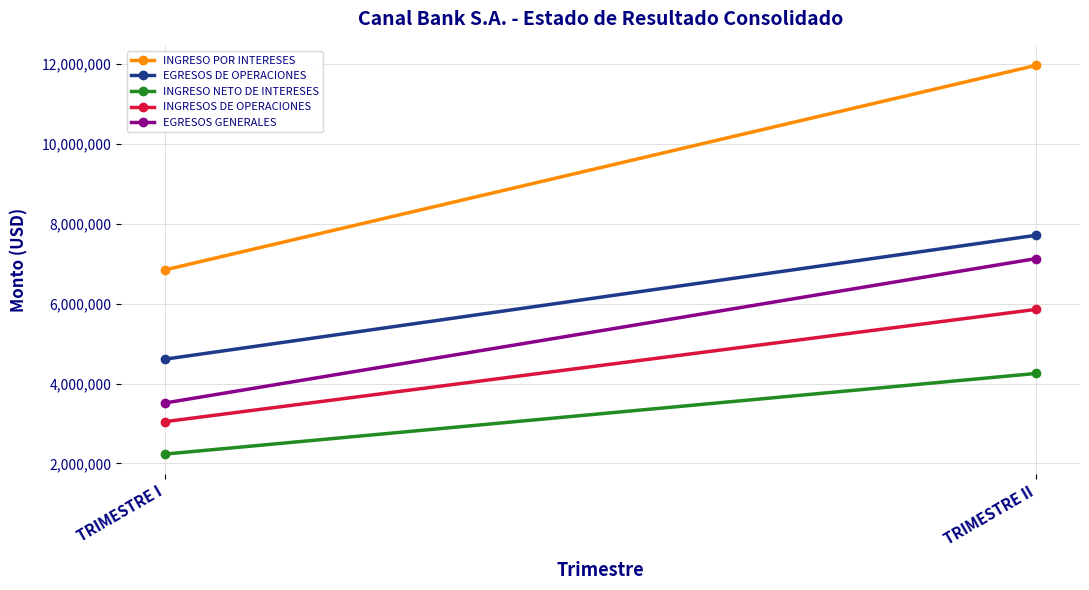

What is the value of the INGRESO NETO DE INTERESES point at the 2nd from the left?

4255128.3